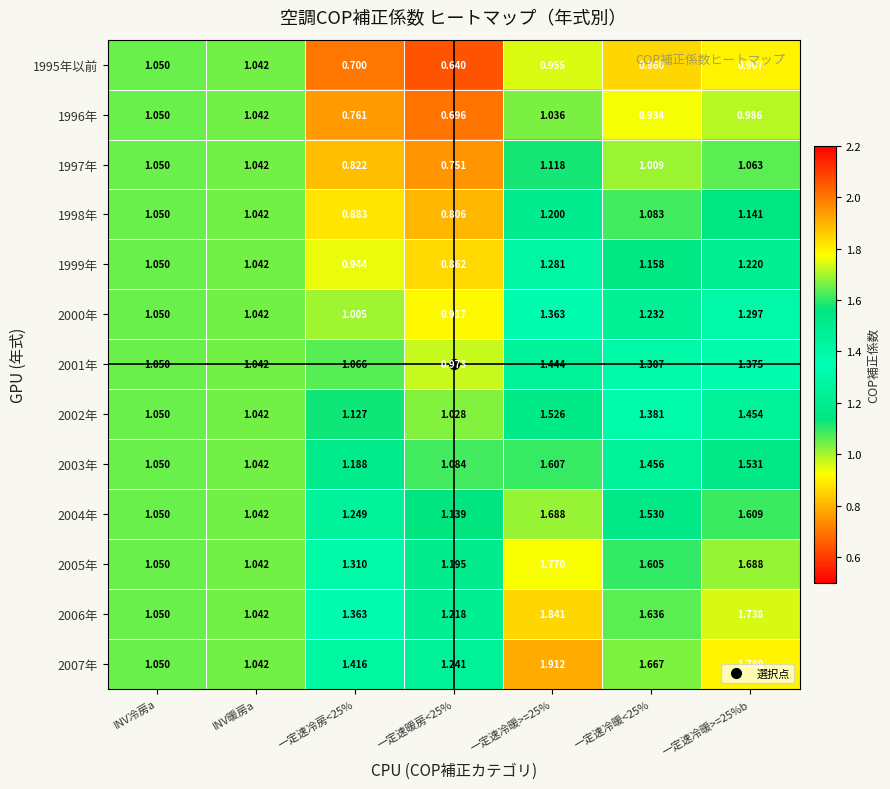

Where does the 1998年 series first go above 1?

INV冷房a